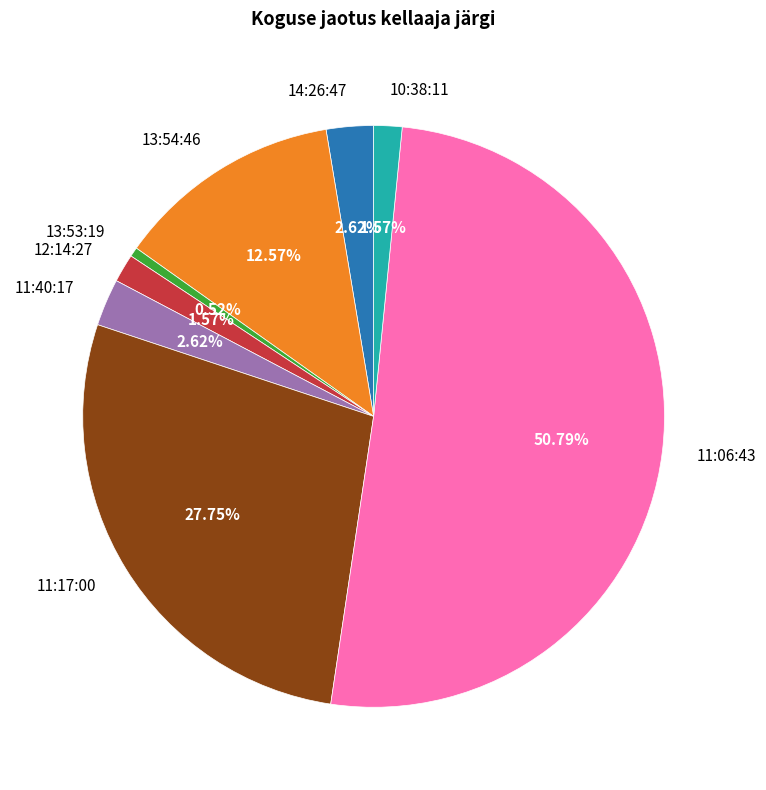

Which slice represents more than half of the pie?

11:06:43